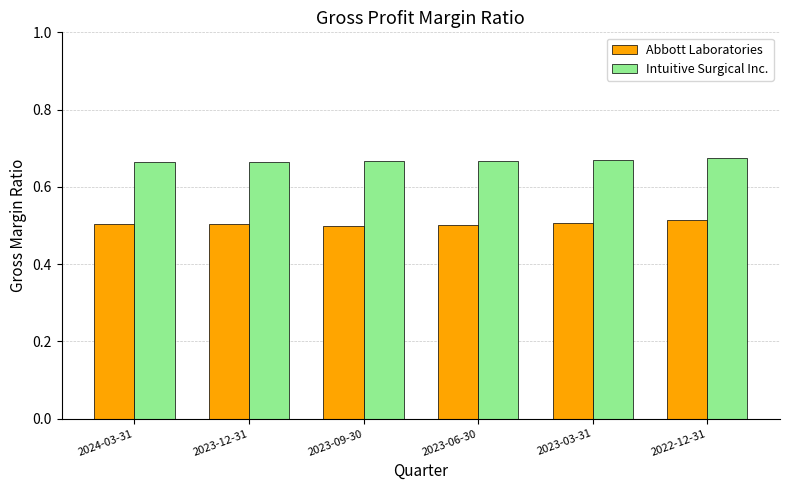

What is the sum of the Abbott Laboratories values at 2023-09-30 and 2023-03-31?

1.0